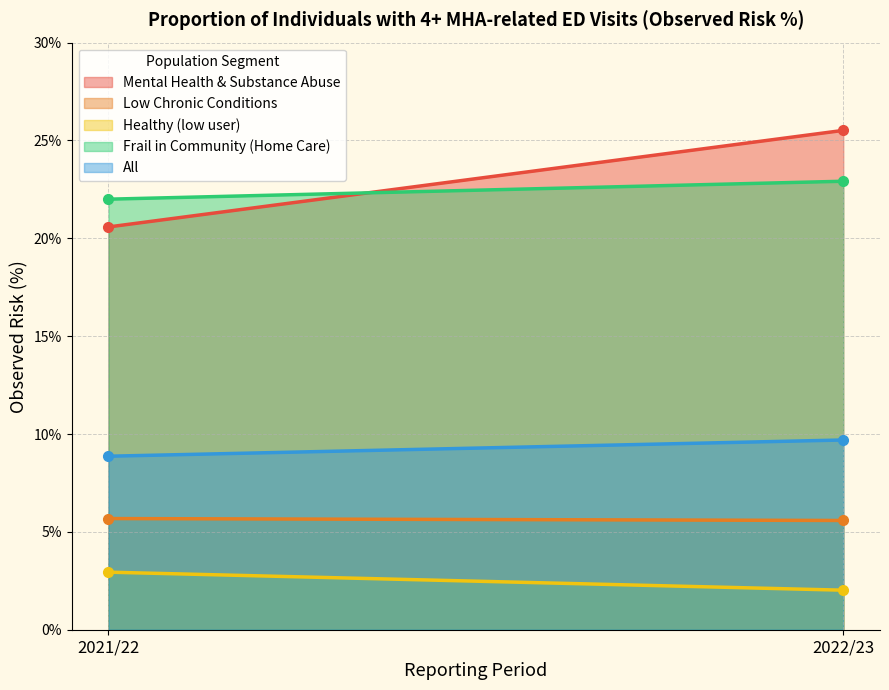

What position from the left is 2022/23?

2